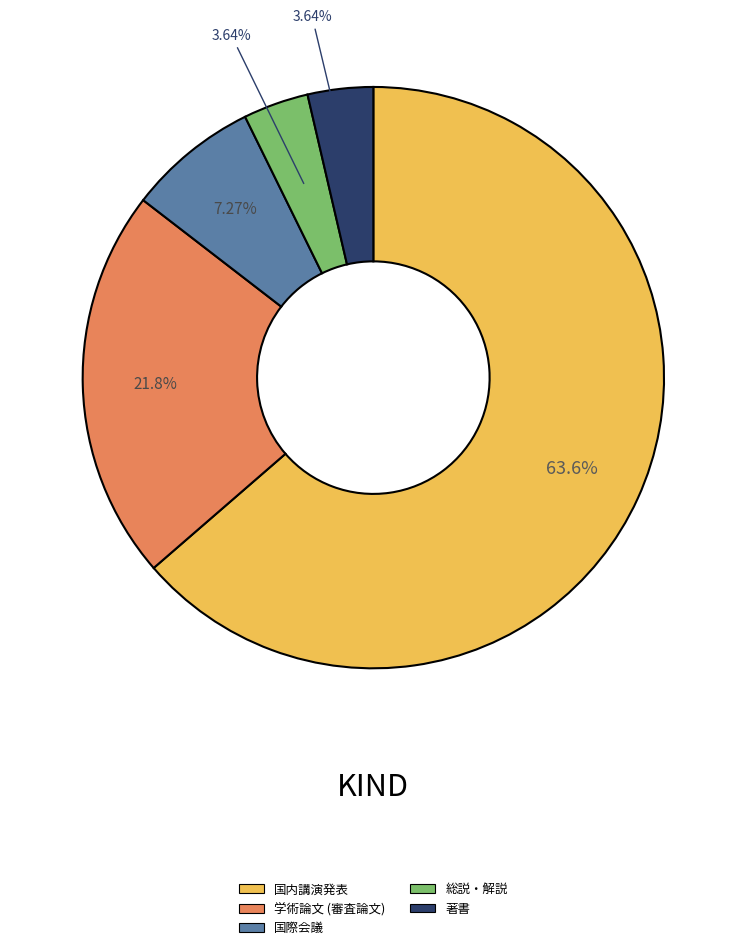

To the nearest percent, what portion does 国内講演発表 represent?

64%